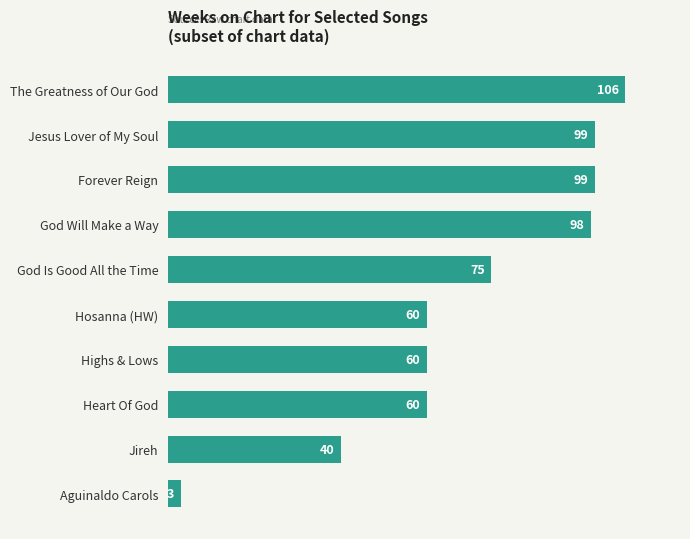

Which category has the lowest value across all series?

Aguinaldo Carols